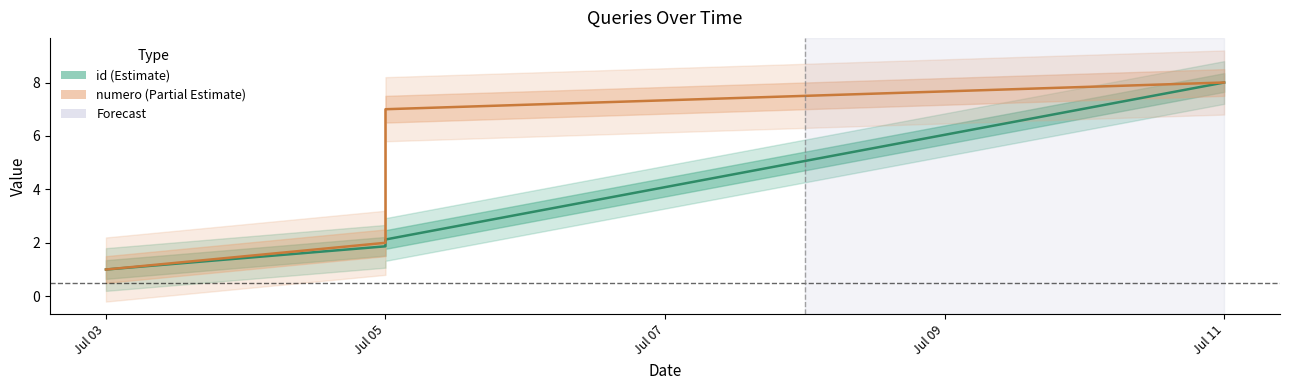

The numero series shows 11.7 at Jul 11. True or false?

False